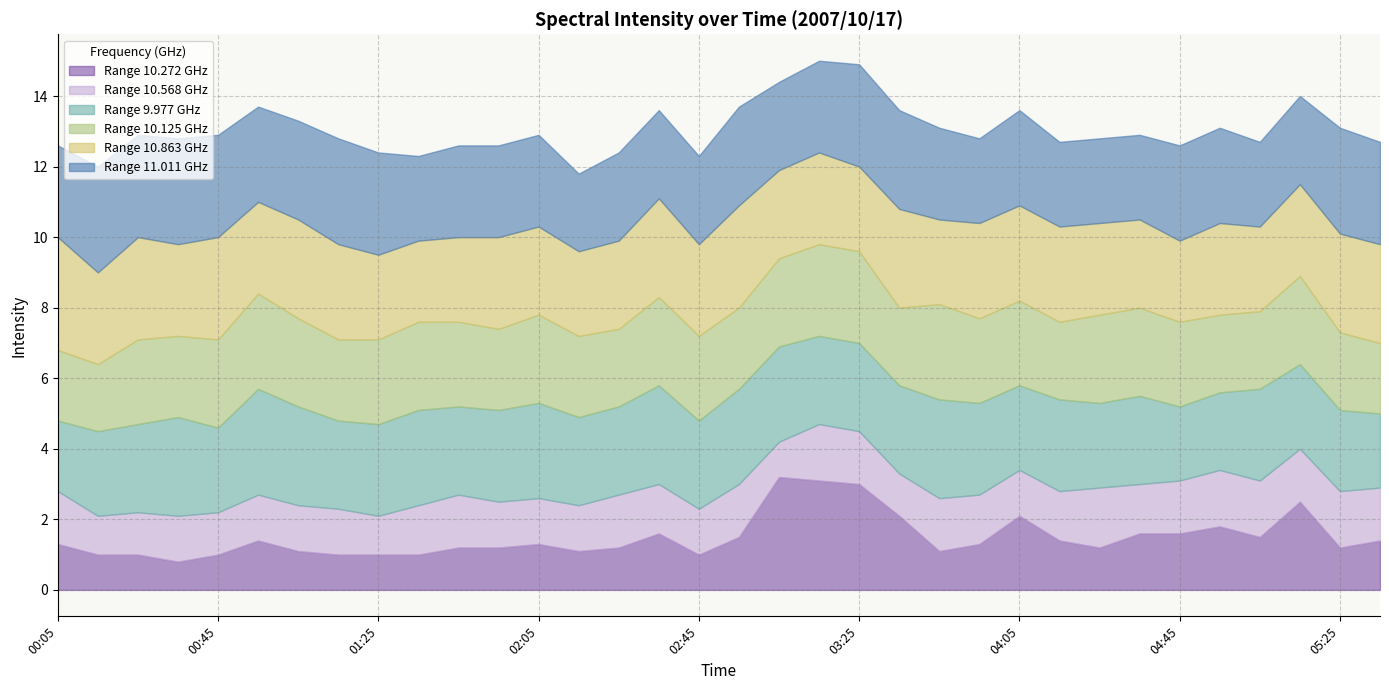

Where do 10.863 and 10.272 first cross each other?

02:55 and 03:05